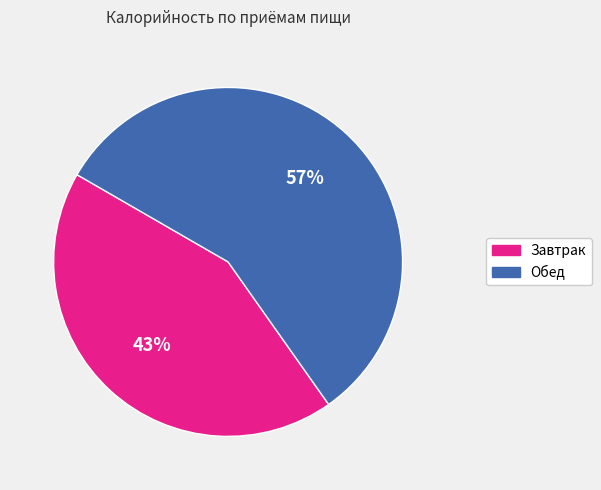

Is it true that Обед is 48% of the pie?

False